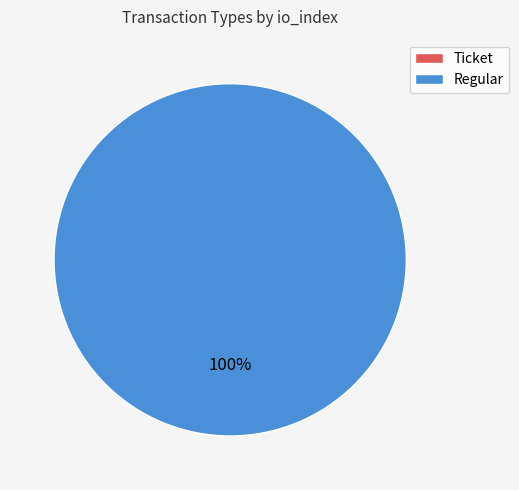

To the nearest percent, what is the combined percentage of Regular and Ticket?

100%